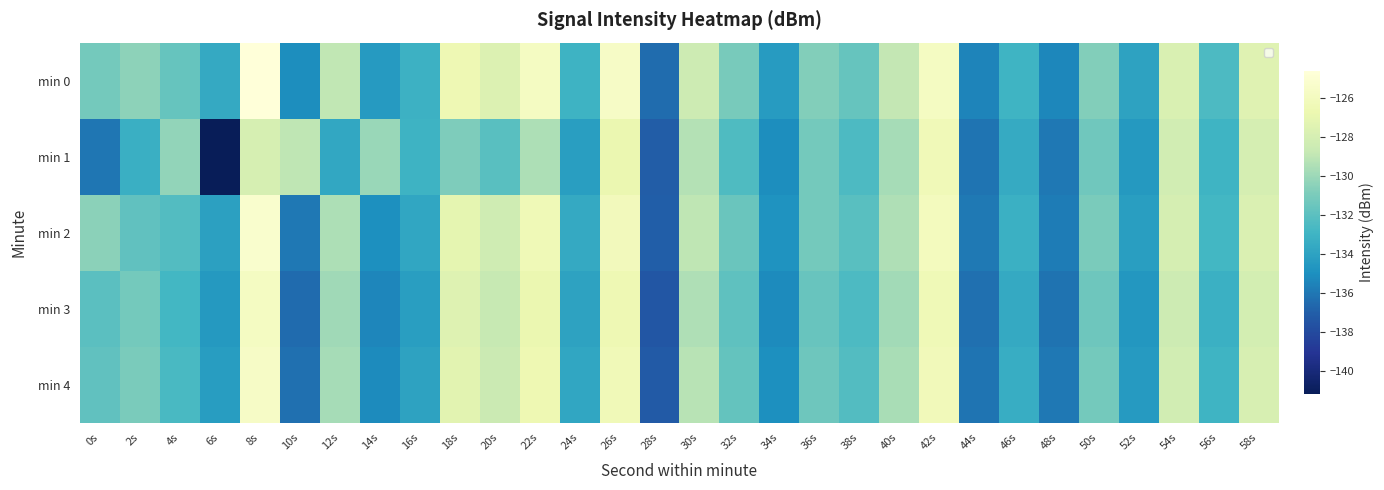

Rank the categories by min 2 value from highest to lowest.

8s, 42s, 26s, 22s, 18s, 58s, 54s, 20s, 30s, 40s, 12s, 0s, 50s, 36s, 32s, 2s, 38s, 4s, 56s, 46s, 24s, 16s, 6s, 52s, 34s, 14s, 48s, 44s, 10s, 28s